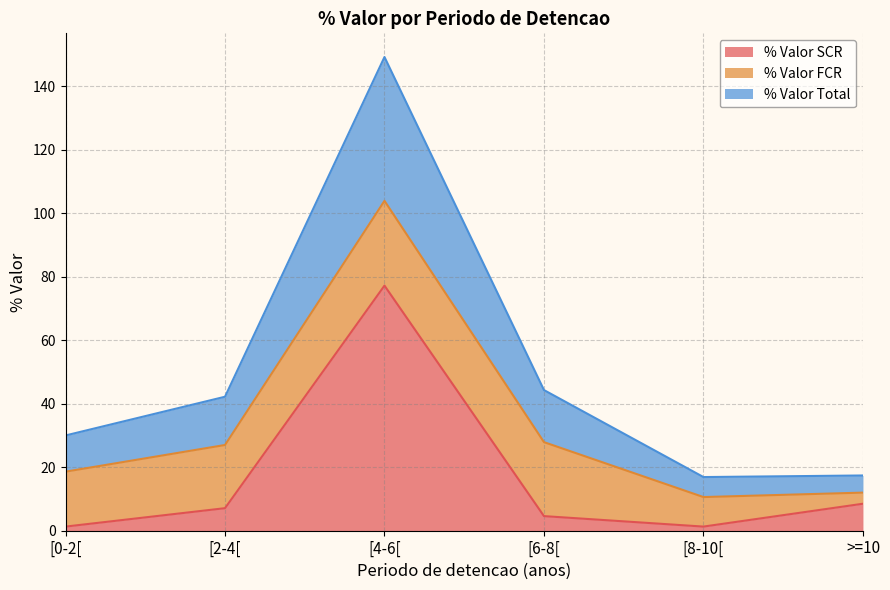

In % Valor SCR, how many points are higher than both neighbors (excluding endpoints)?

1